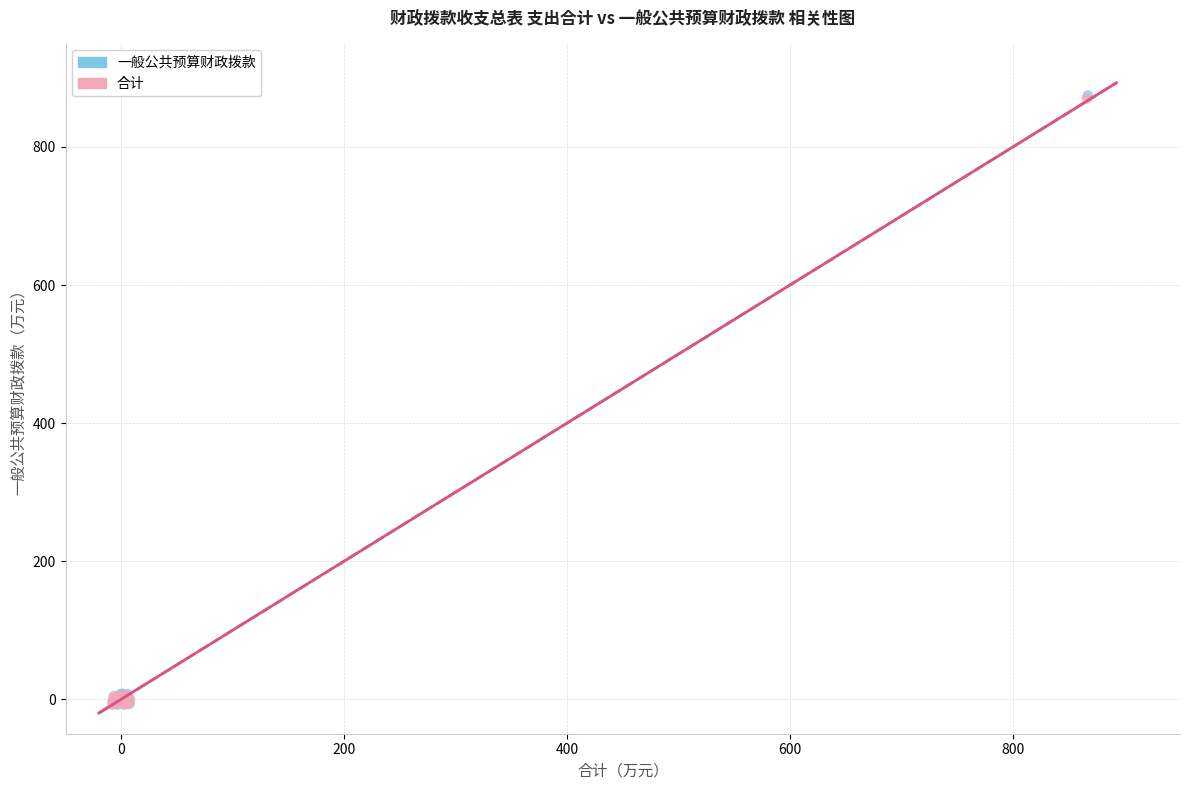

Which series has the widest spread of Y values?

一般公共预算财政拨款